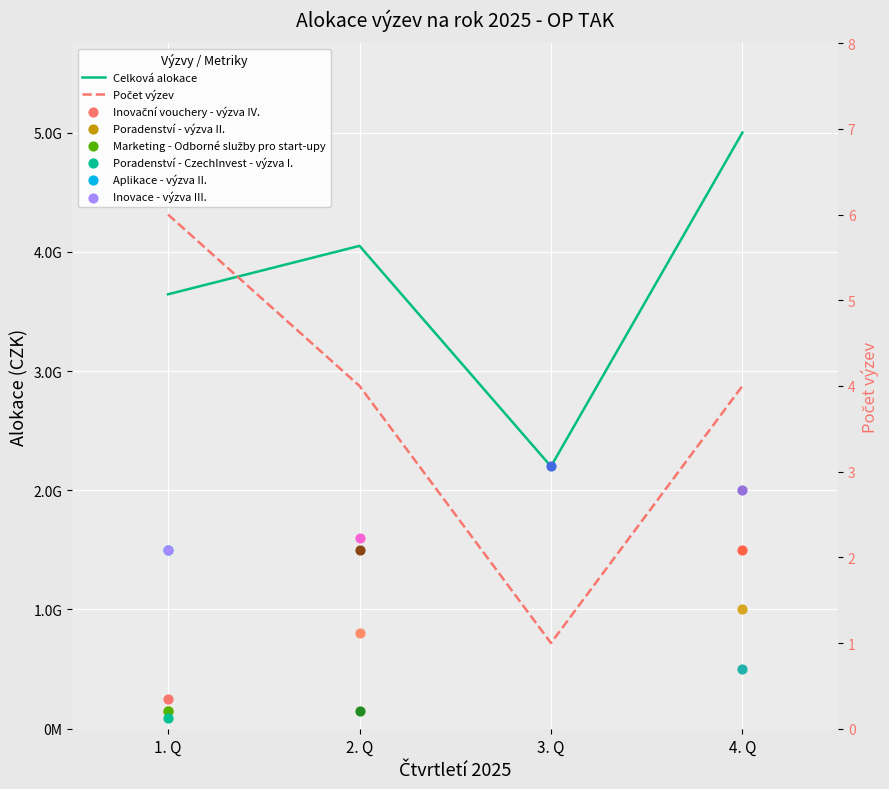

At which category is the sum across all series the highest?

4. Q